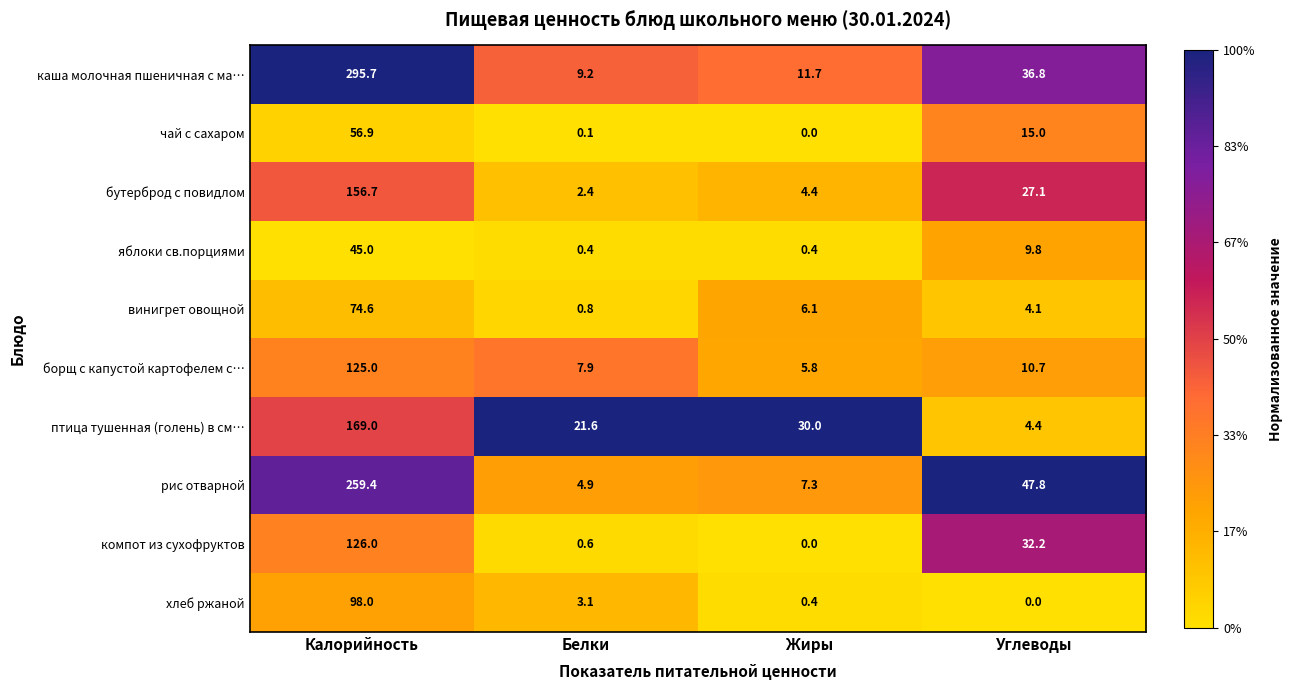

At how many categories does at least one series exceed 0?

4